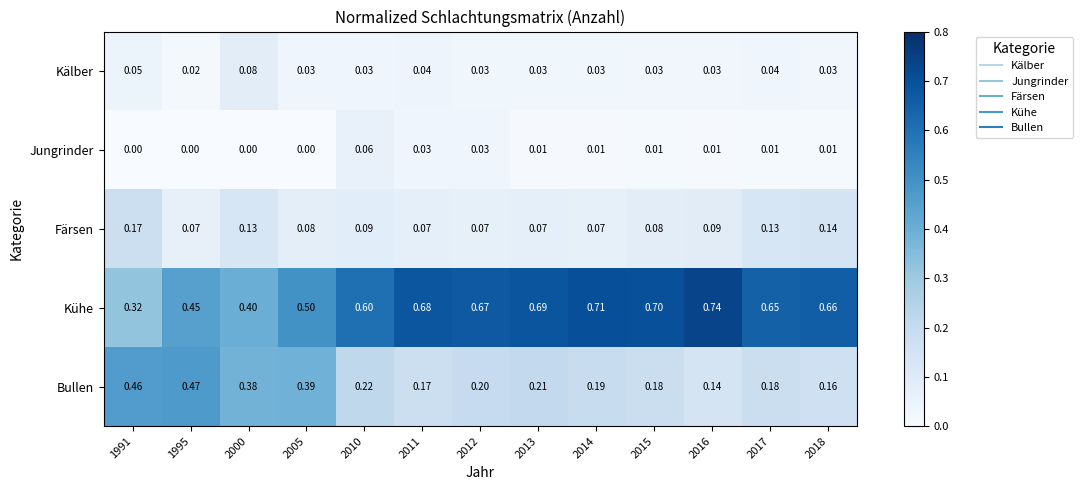

Which series has the largest range (max minus min)?

Kühe